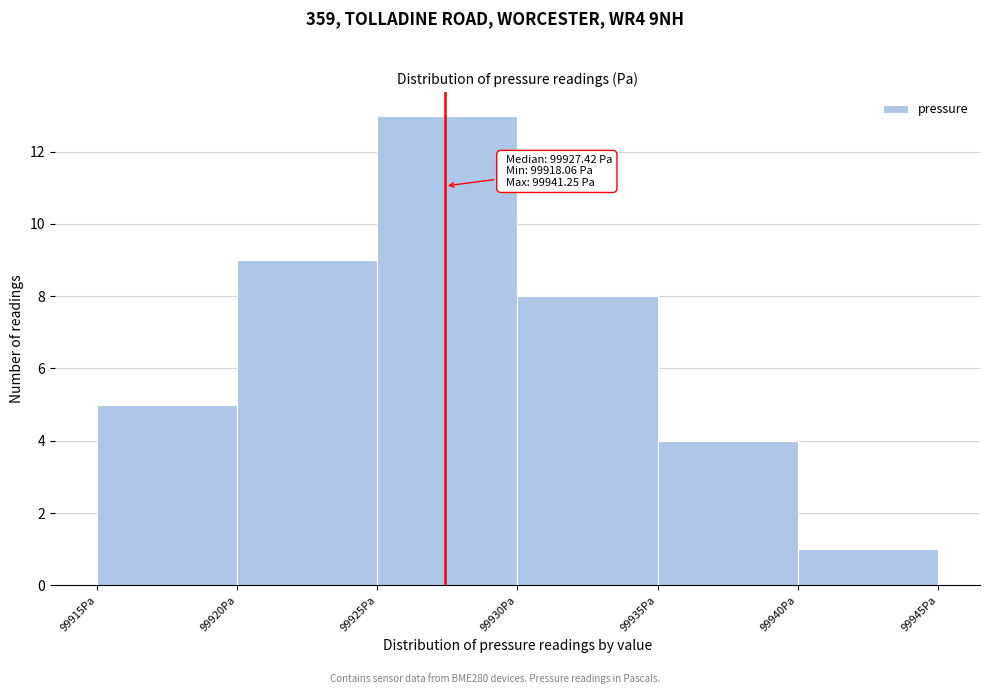

Which range on the x-axis has the tallest bar?

99925 to 99930